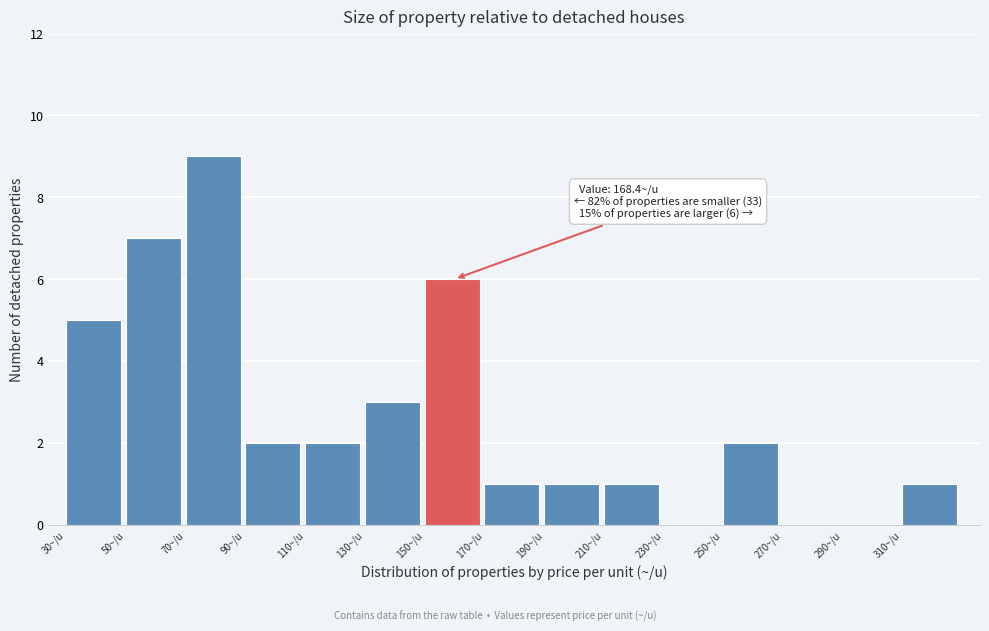

Which range on the x-axis has the tallest bar?

70 to 90